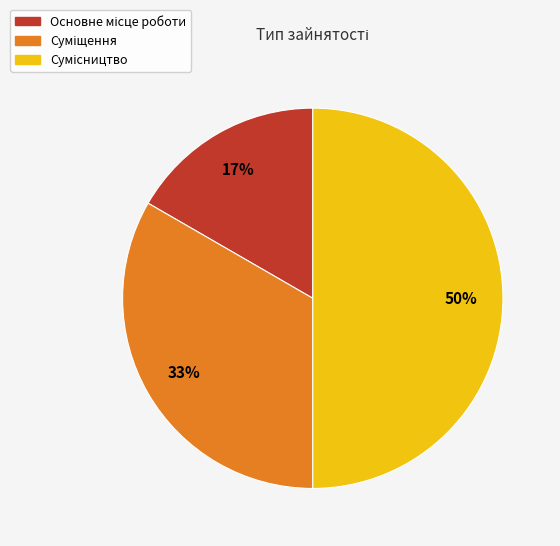

To the nearest percent, what is the difference between the largest and smallest slice percentages?

33%